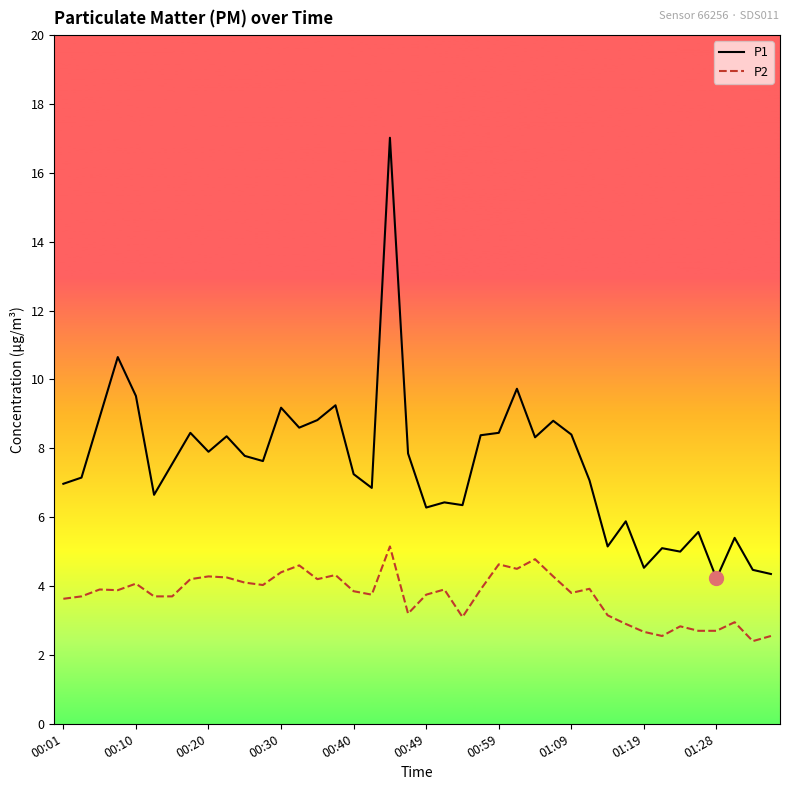

Which series has the widest spread of values?

P1